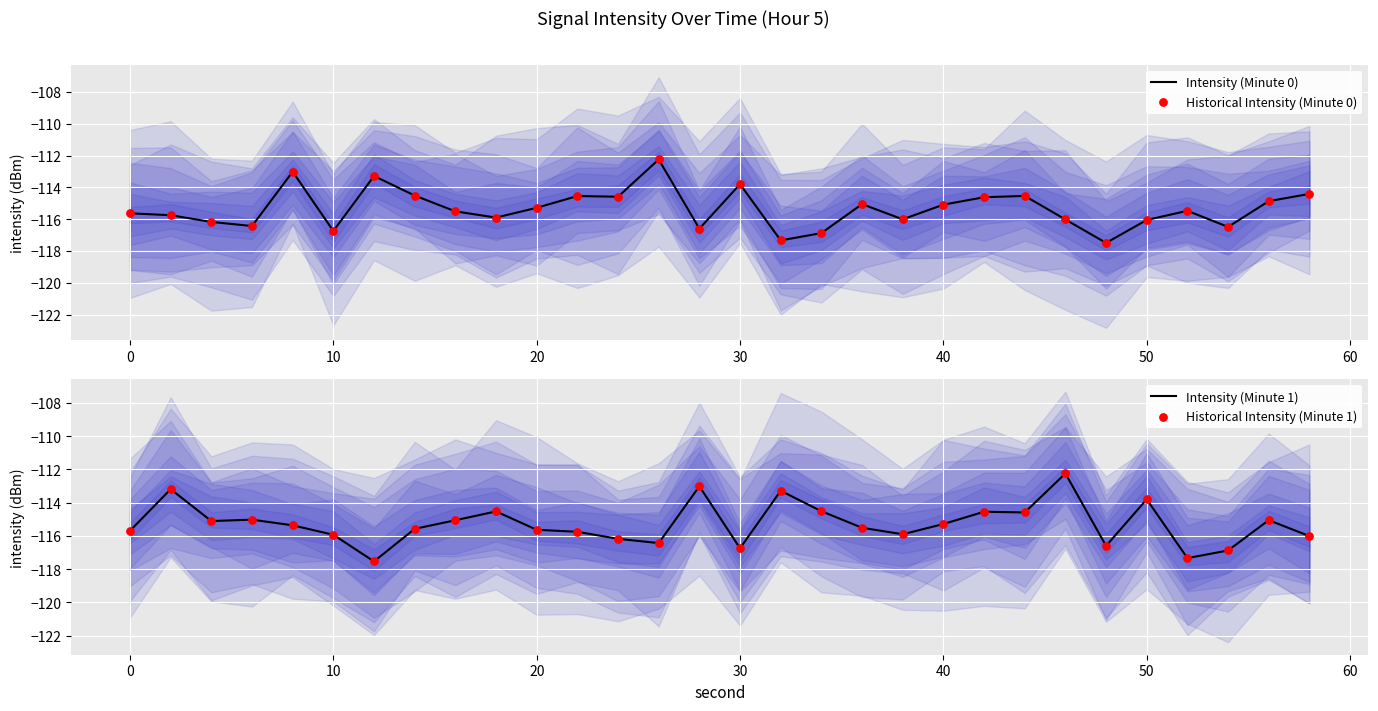

Which series has the widest spread of Y values?

Intensity (Minute 1)